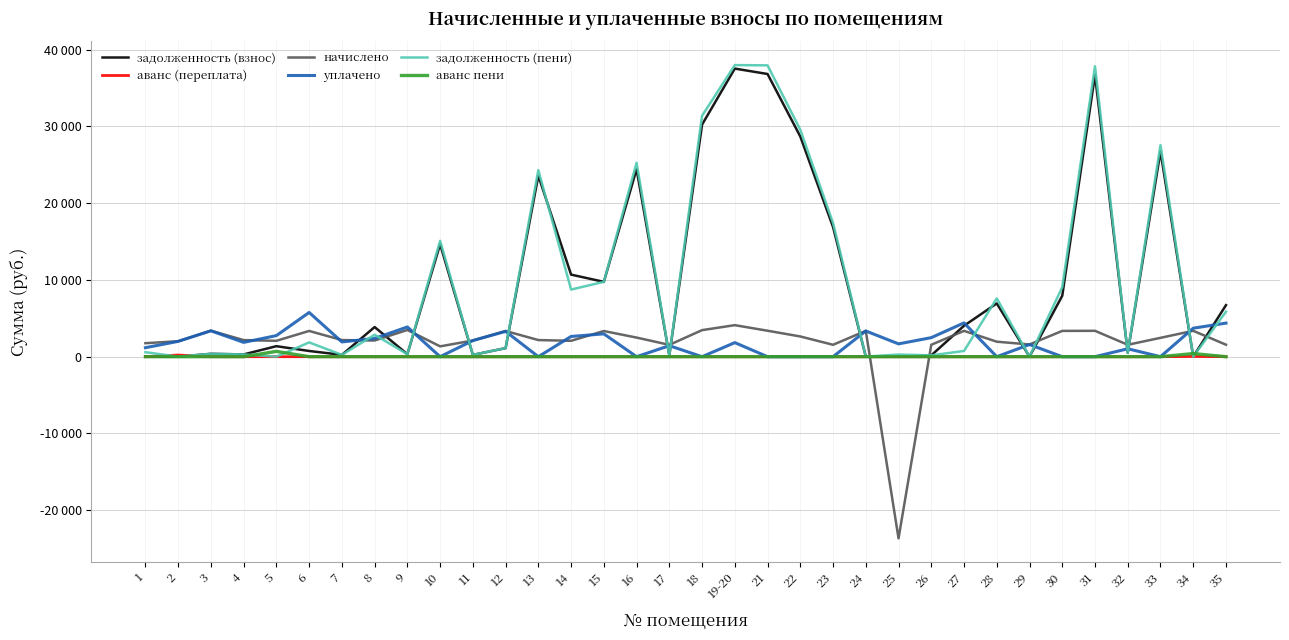

Does the chart display data point markers on the line(s)?

No